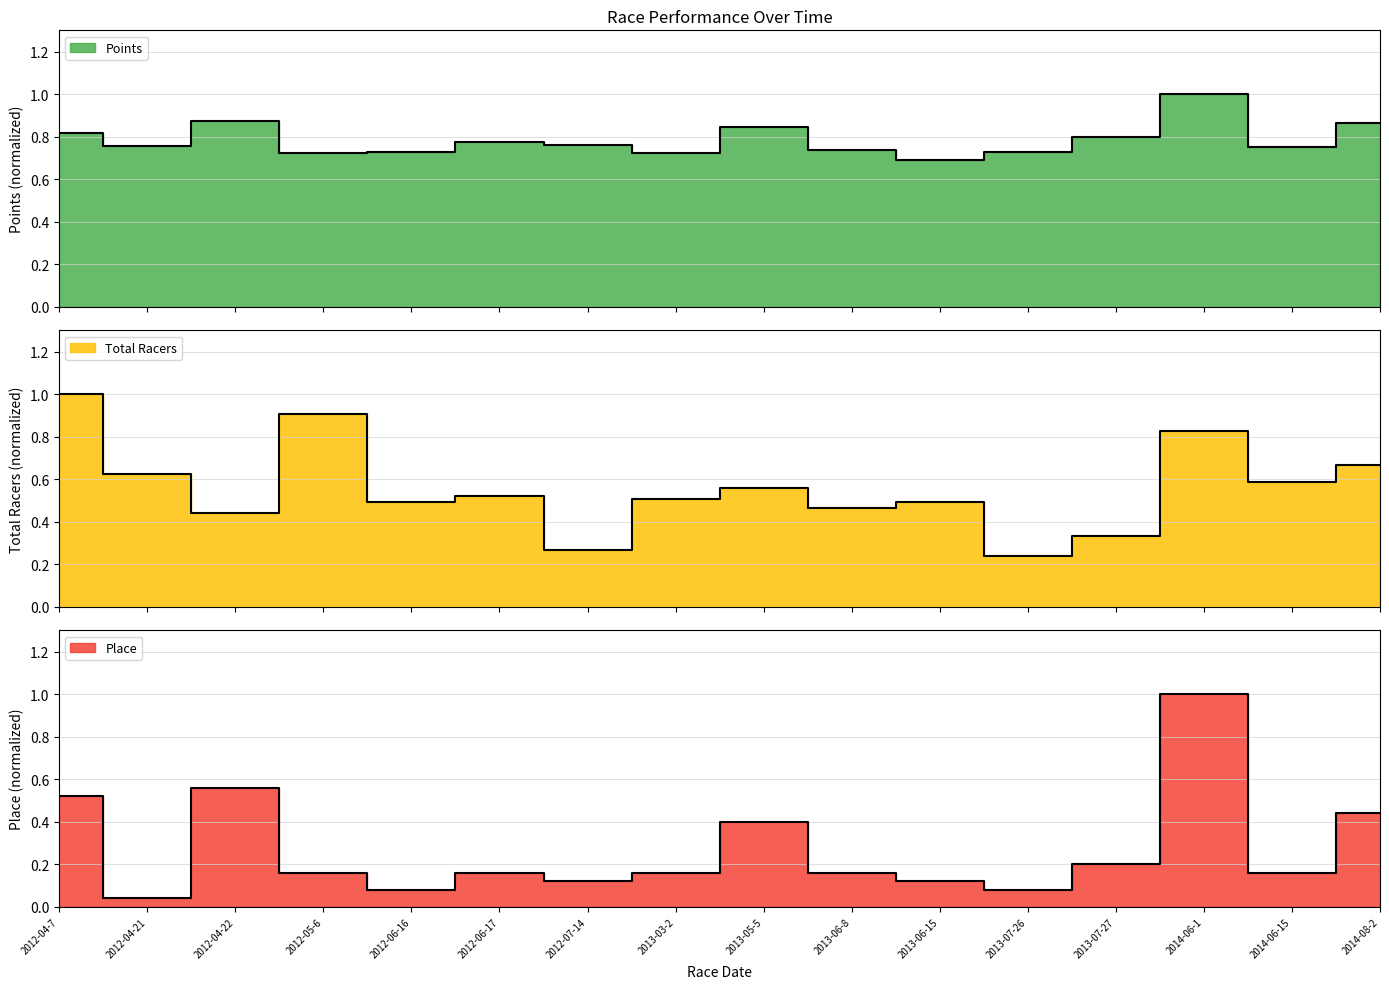

Reading right to left, list all the values displayed in this chart.

Points: 0.9	0.8	1.0	0.8	0.7	0.7	0.7	0.8	0.7	0.8	0.8	0.7	0.7	0.9	0.8	0.8
Total Racers: 0.7	0.6	0.8	0.3	0.2	0.5	0.5	0.6	0.5	0.3	0.5	0.5	0.9	0.4	0.6	1.0
Place: 0.4	0.2	1.0	0.2	0.1	0.1	0.2	0.4	0.2	0.1	0.2	0.1	0.2	0.6	0.0	0.5